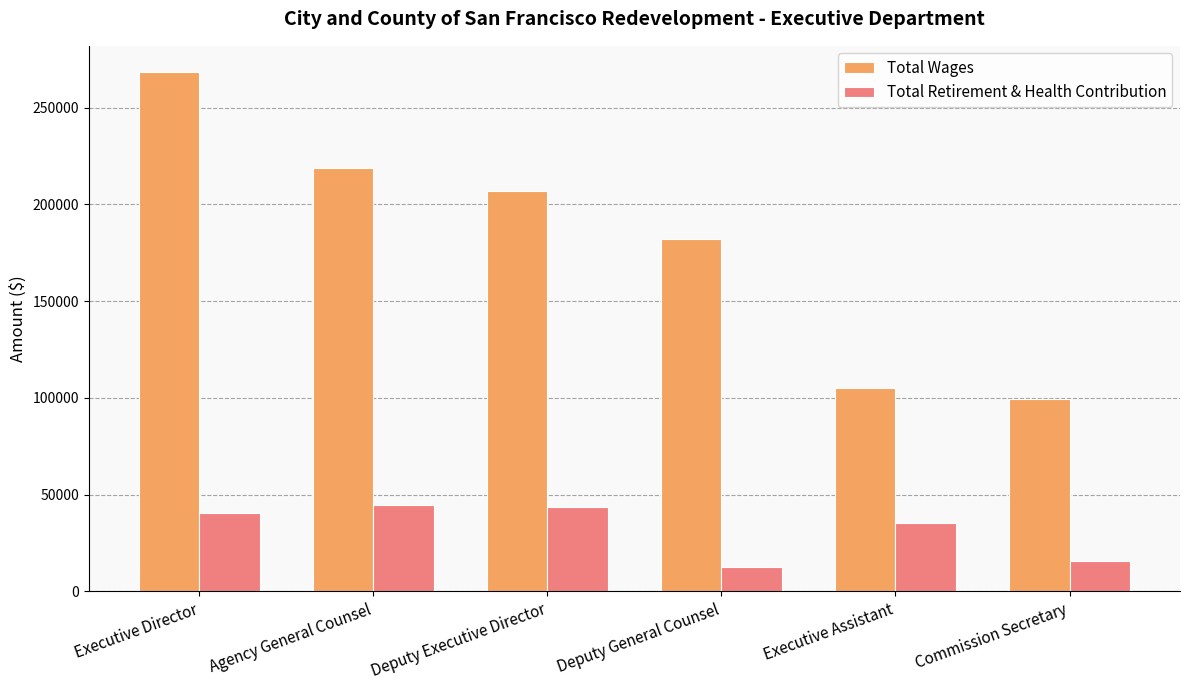

What are all the series names shown in the legend?

Total Wages, Total Retirement & Health Contribution